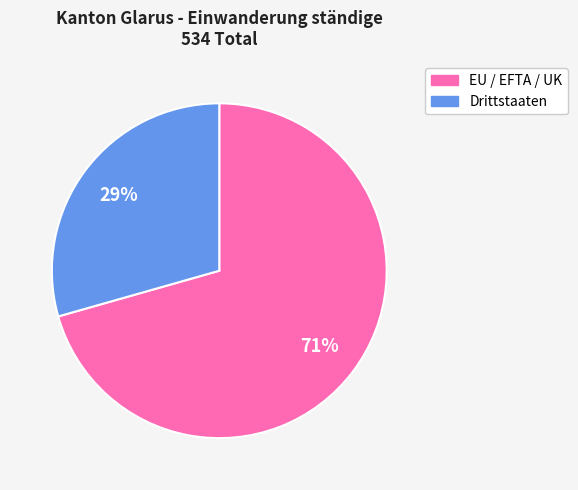

Which slice is the largest?

EU / EFTA / UK